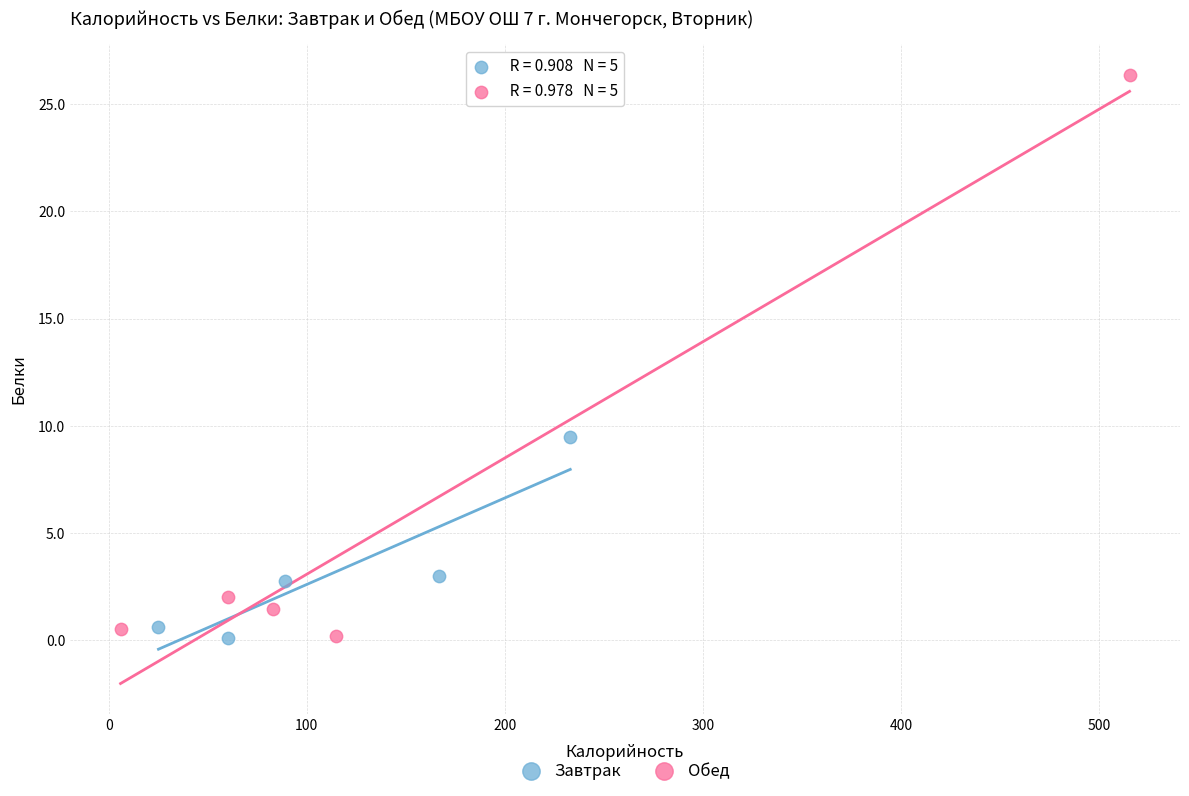

Which series has the widest spread of Y values?

Обед